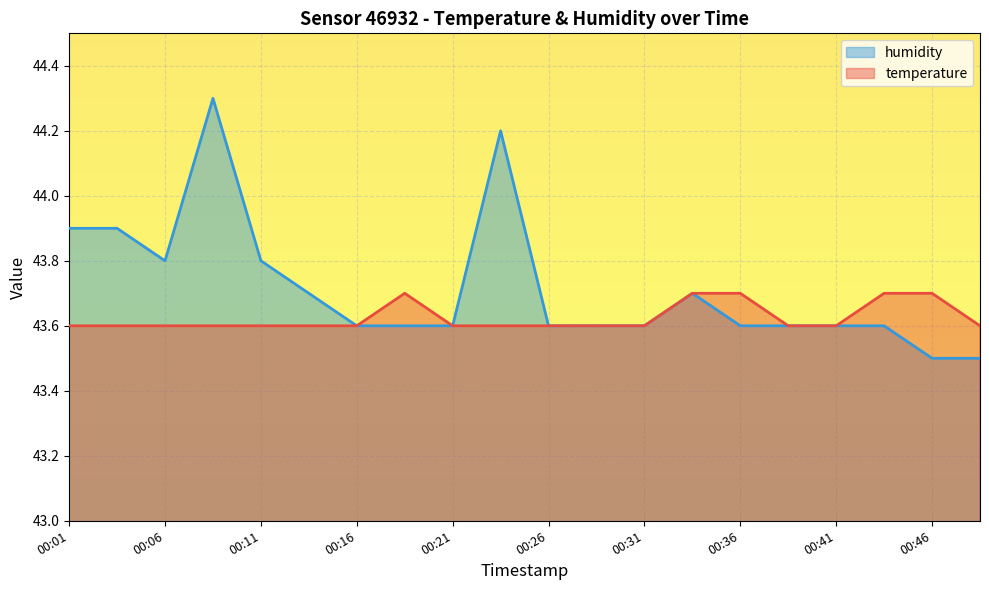

At which category does humidity reach its first local valley?

00:06